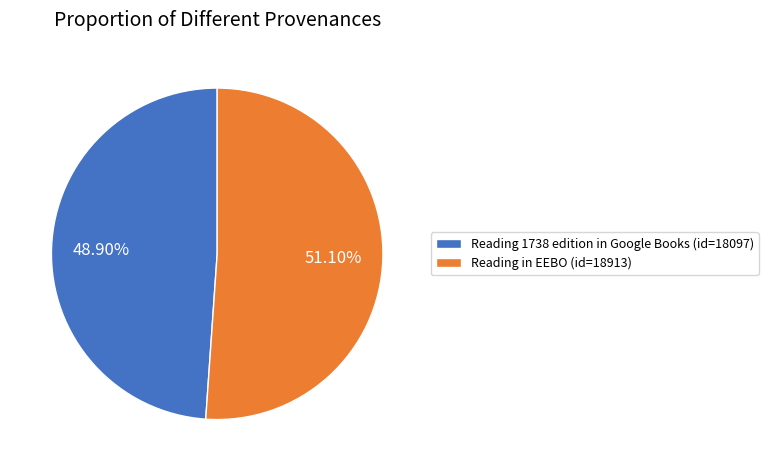

How much of the chart is everything except Reading in EEBO?

48.9%